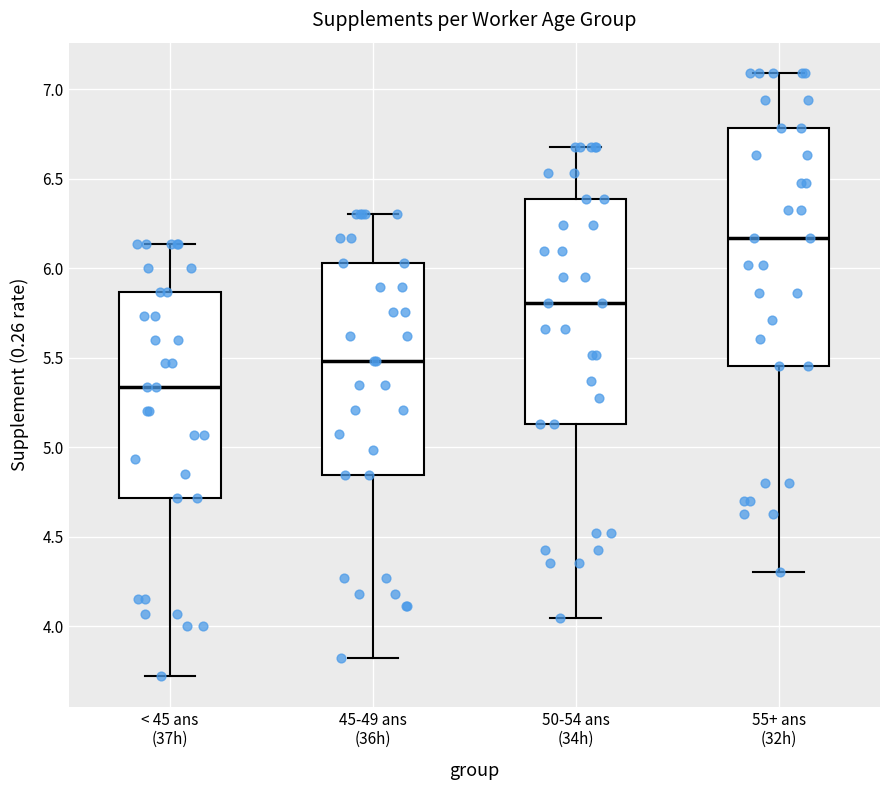

Reading left to right, transcribe this box plot: for each box, give where its median line is, the range the box spans, and where its two whiskers end, as read against the y-axis. The values are not printed on the chart, so give them approximately, as read against the axis.

< 45 ans (37h): median 5.35, box 4.70 to 5.85, whiskers 3.70 to 6.15
45-49 ans (36h): median 5.50, box 4.85 to 6.05, whiskers 3.80 to 6.30
50-54 ans (34h): median 5.80, box 5.15 to 6.40, whiskers 4.05 to 6.65
55+ ans (32h): median 6.15, box 5.45 to 6.80, whiskers 4.30 to 7.10